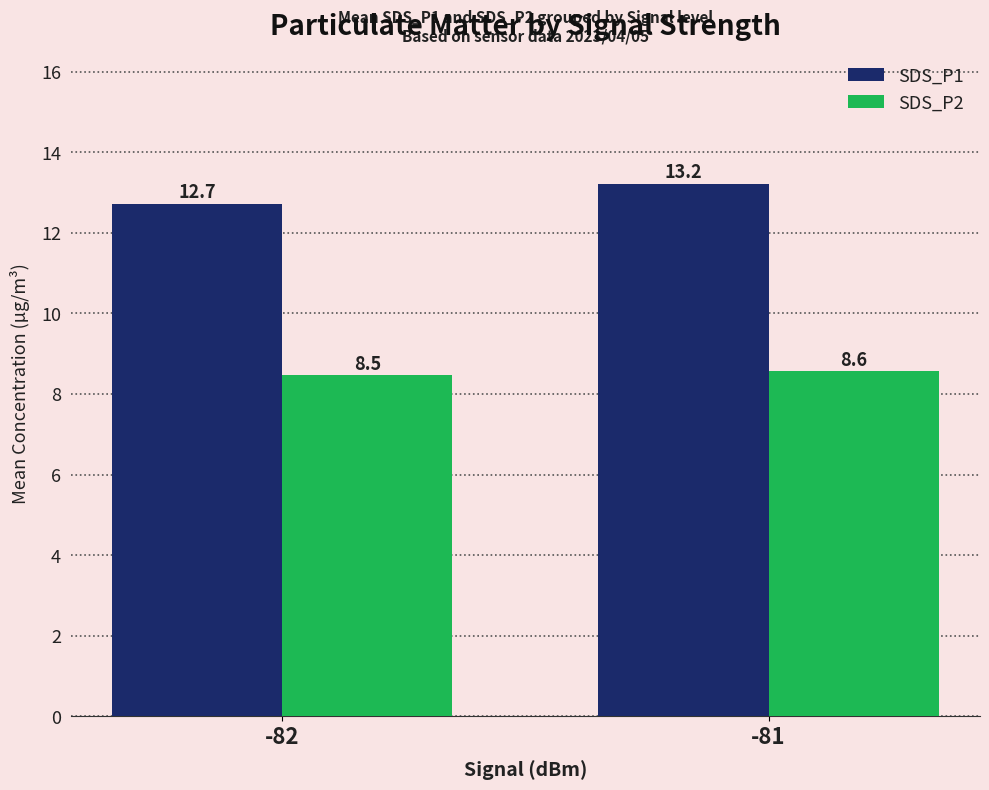

Reading left to right, extract all data points from this chart.

SDS_P1: -82=12.7	-81=13.2
SDS_P2: -82=8.5	-81=8.6